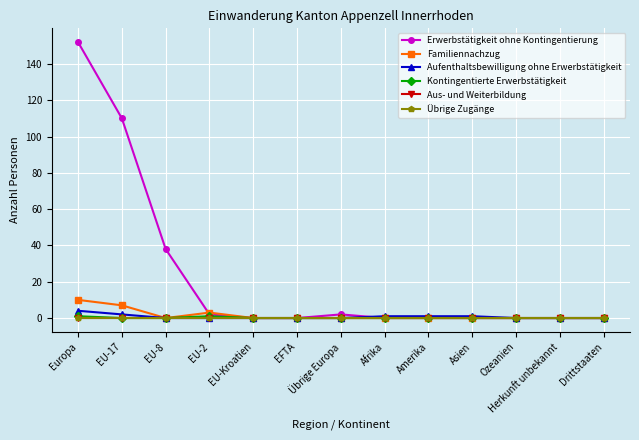

True or false: Kontingentierte Erwerbstätigkeit and Übrige Zugänge cross at least once.

False